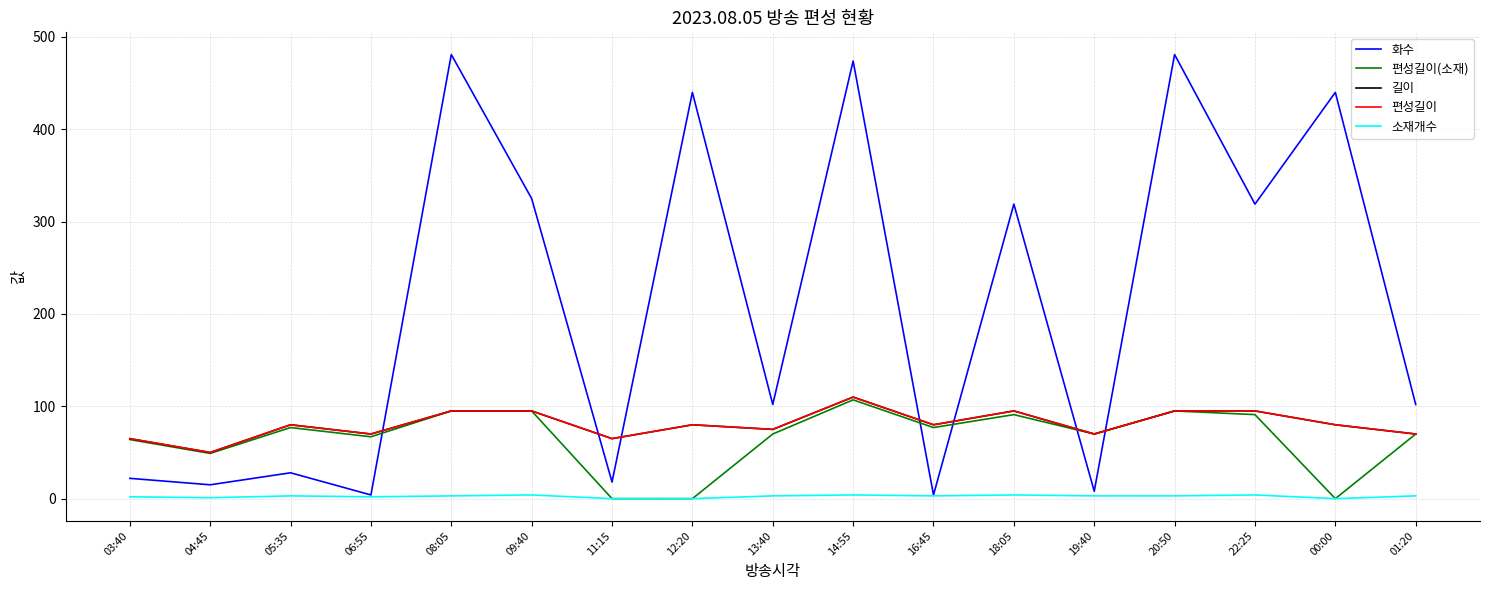

Reading left to right, transcribe all the data shown in this chart.

화수: 22	15	28	4	481	325	18	440	102	474	4	319	8	481	319	440	102
편성길이(소재): 64	49	77	67	95	95	0	0	70	107	77	91	70	95	91	0	70
길이: 65	50	80	70	95	95	65	80	75	110	80	95	70	95	95	80	70
편성길이: 65	50	80	70	95	95	65	80	75	110	80	95	70	95	95	80	70
소재개수: 2	1	3	2	3	4	0	0	3	4	3	4	3	3	4	0	3